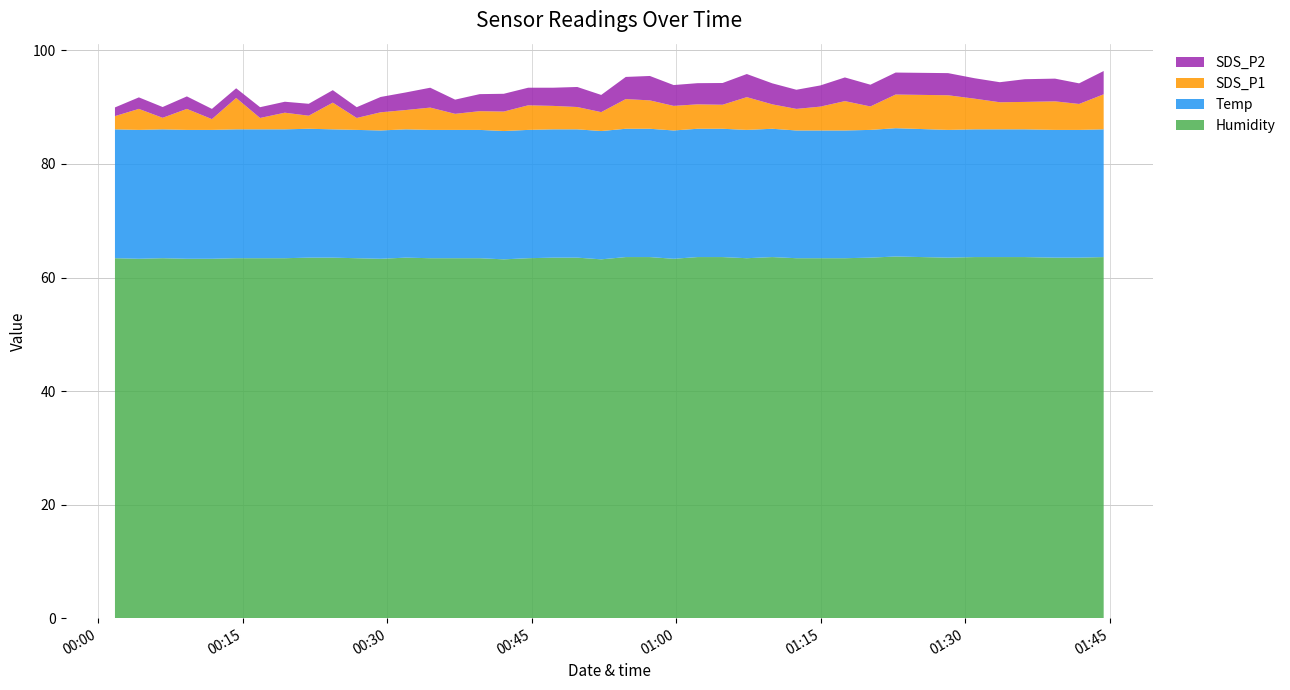

Reading left to right, transcribe all the data shown in this chart.

SDS_P1: 2.3	3.7	2.0	3.7	1.9	5.5	2.0	2.9	2.3	4.7	2.1	3.2	3.4	3.9	2.8	3.3	3.4	4.3	4.1	3.9	3.3	5.2	5.0	4.3	4.3	4.2	5.8	4.3	3.8	4.2	5.2	4.1	5.9	6.1	5.4	4.8	4.8	5.0	4.6	6.2
SDS_P2: 1.5	2.0	1.9	2.2	1.8	1.7	1.9	1.9	2.1	2.2	1.9	2.7	3.1	3.5	2.5	3.0	3.1	3.1	3.2	3.5	3.0	3.9	4.3	3.7	3.7	3.8	4.1	3.7	3.4	3.7	4.2	3.8	3.9	3.9	3.6	3.5	4.0	4.0	3.6	4.1
Temp: 22.7	22.7	22.7	22.7	22.7	22.7	22.7	22.7	22.7	22.6	22.6	22.6	22.6	22.6	22.6	22.6	22.6	22.6	22.6	22.6	22.6	22.6	22.6	22.6	22.6	22.6	22.6	22.6	22.5	22.5	22.5	22.5	22.6	22.5	22.5	22.5	22.5	22.5	22.5	22.5
Humidity: 63.4	63.3	63.4	63.3	63.3	63.4	63.4	63.4	63.5	63.5	63.4	63.3	63.5	63.4	63.4	63.4	63.2	63.4	63.5	63.5	63.2	63.6	63.6	63.3	63.6	63.6	63.4	63.6	63.4	63.4	63.4	63.5	63.7	63.5	63.6	63.6	63.6	63.5	63.5	63.6